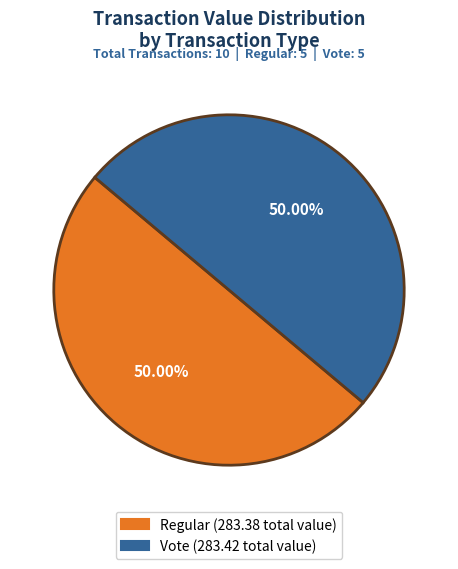

What is the smallest slice in the pie chart?

Regular